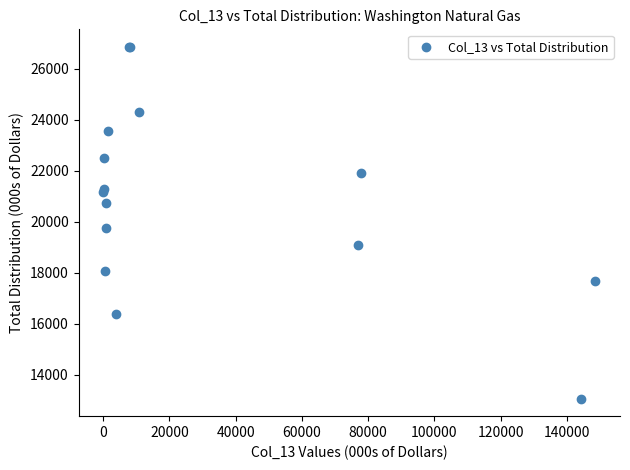

What Y value in the scatter plot is closest to 19960?

19745.0